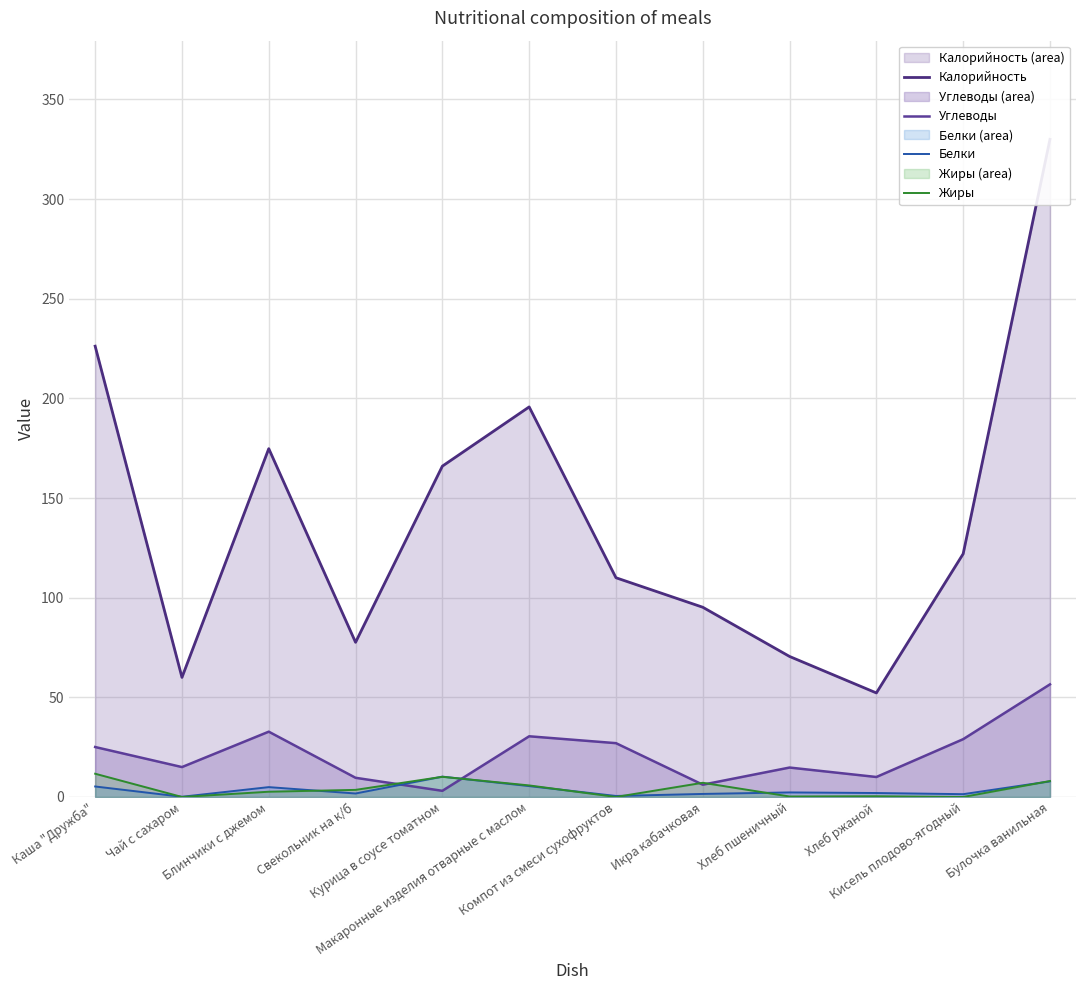

Which series changed the most between Хлеб пшеничный and Кисель плодово-ягодный?

Калорийность